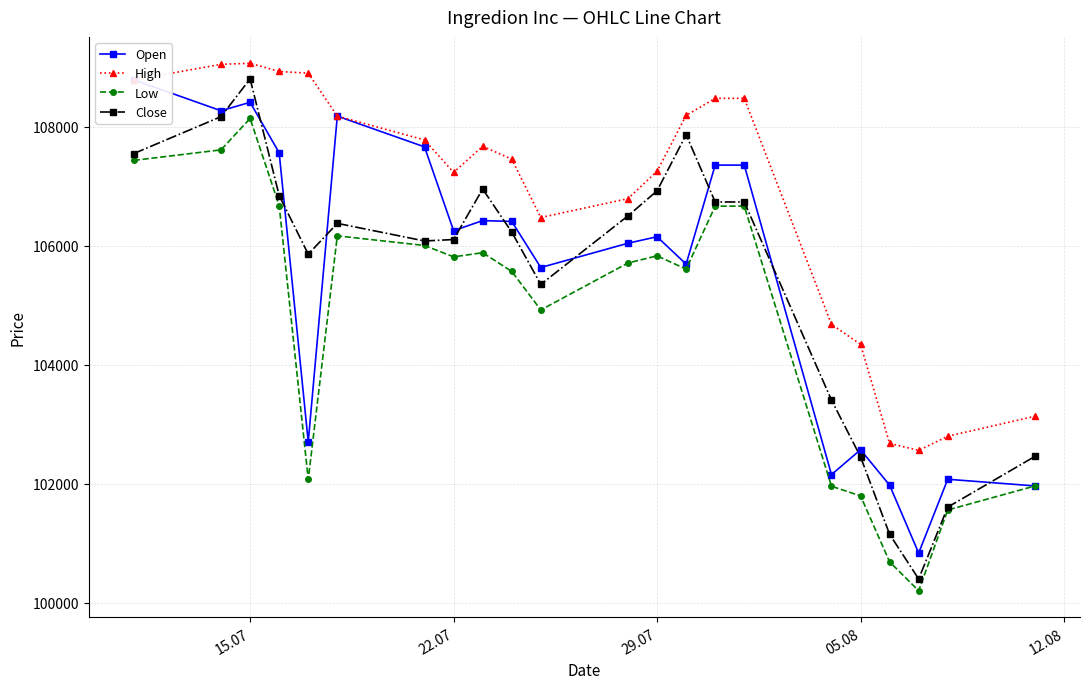

How many interior local valleys does the Close series have?

4